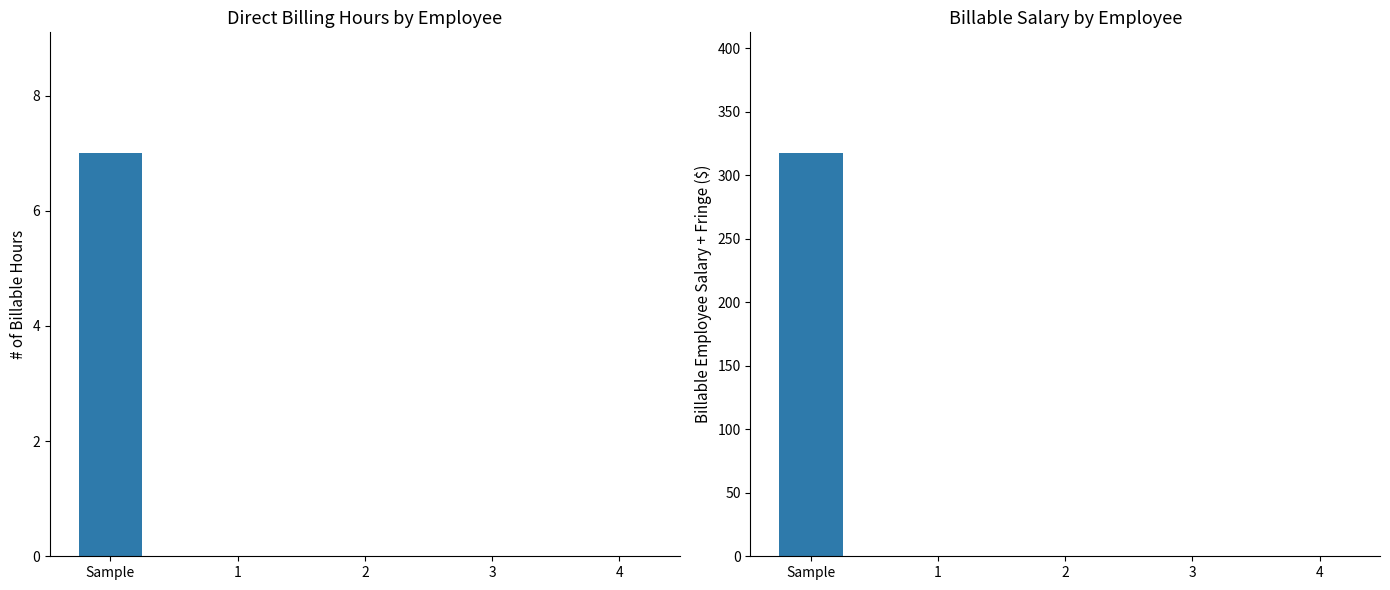

Reading left to right, list all the values displayed in this chart.

Billable Hours: 7.0	0.0	0.0	0.0	0.0
Billable Salary: 317.4	0.0	0.0	0.0	0.0